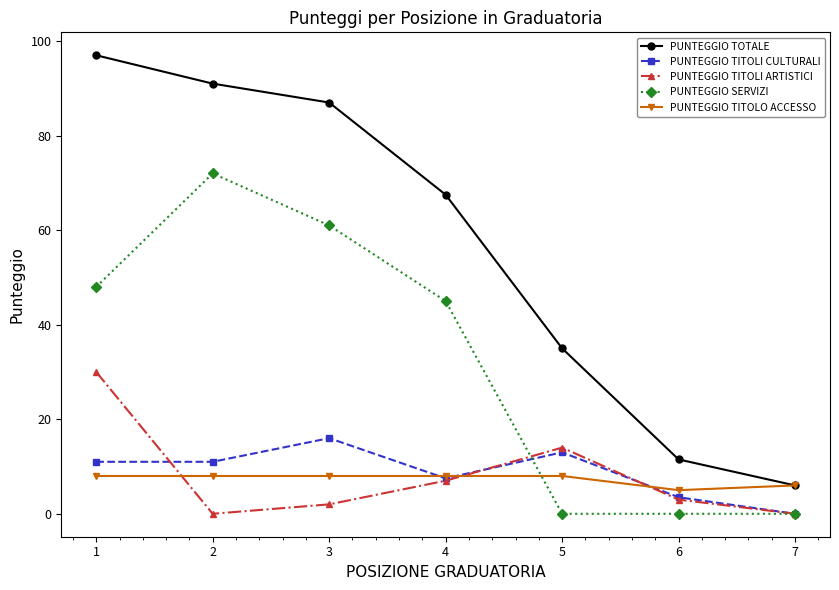

Is it true that PUNTEGGIO TITOLI CULTURALI equals 17.5 at 1?

False